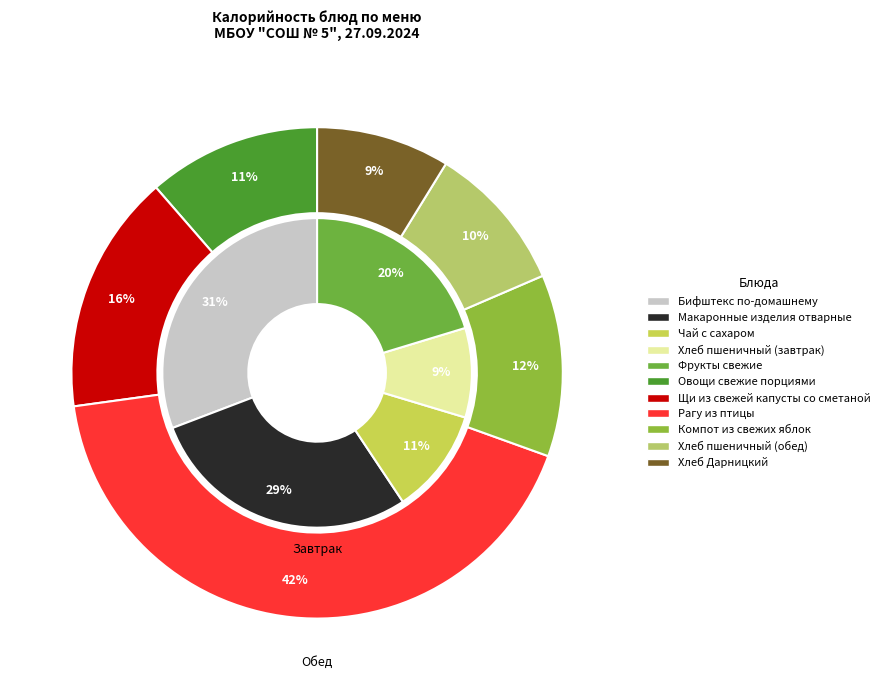

The Щи из свежей капусты со сметаной slice represents 19% of the pie. True or false?

False